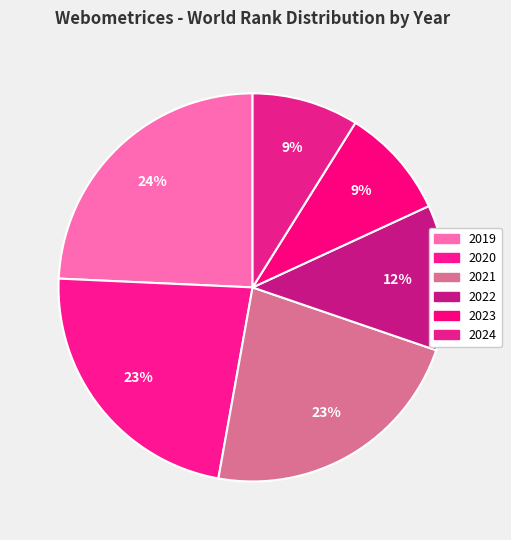

How many slices are in this pie chart?

6